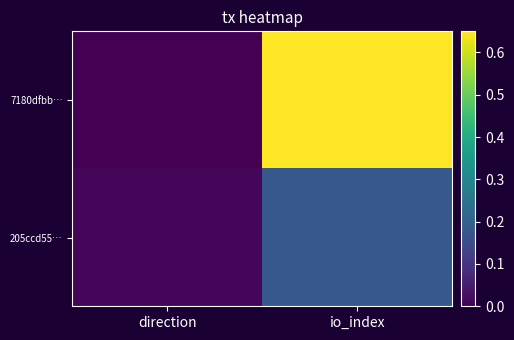

Which series has the largest total across all categories?

7180dfbb…